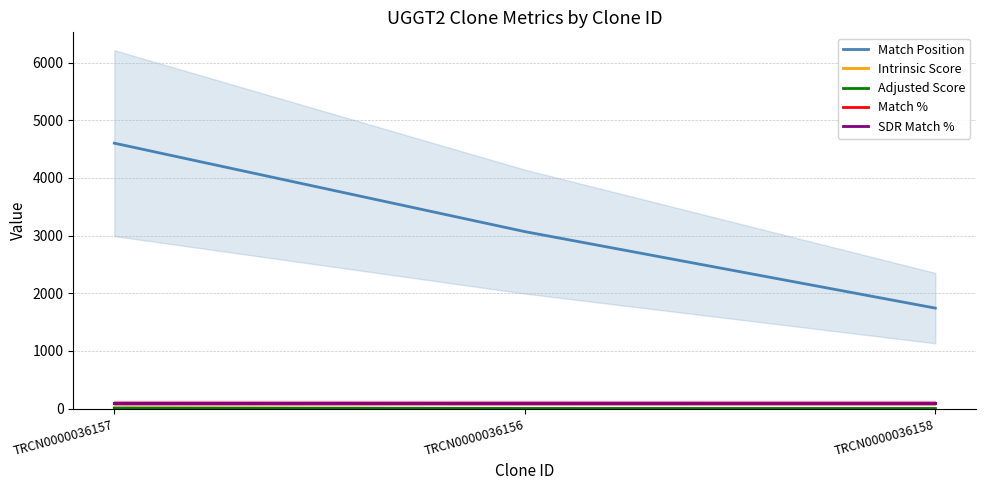

What is the label of the 3rd point from the right?

TRCN0000036157